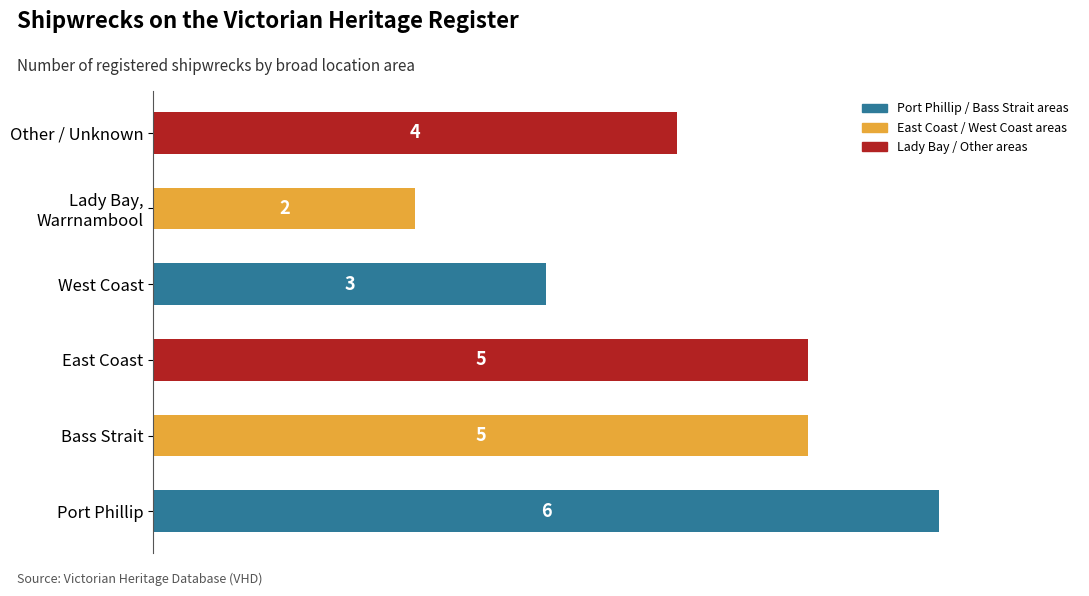

The value at Other / Unknown is 4. True or false?

True